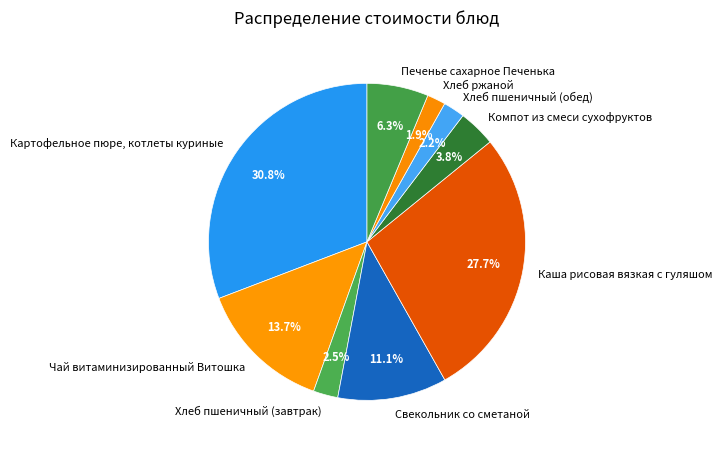

Combined, do Печенье сахарное Печенька and Свекольник со сметаной account for over 50%?

No